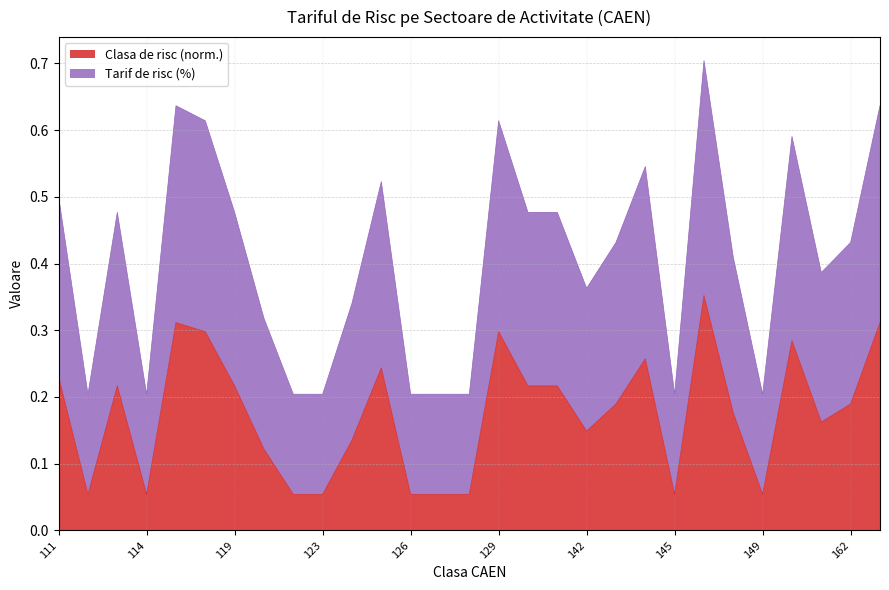

Count the Tarif de risc values in the range 0 to 1.

29